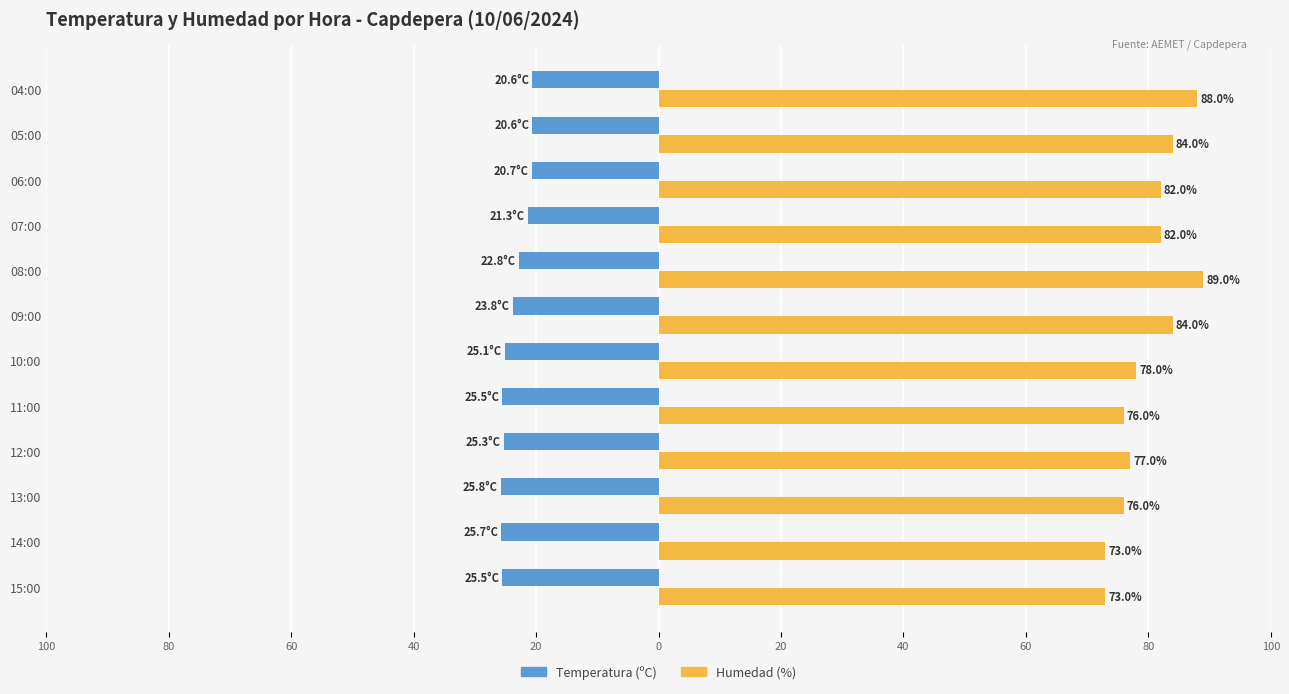

What are all the series names shown in the legend?

Temperatura (ºC), Humedad (%)